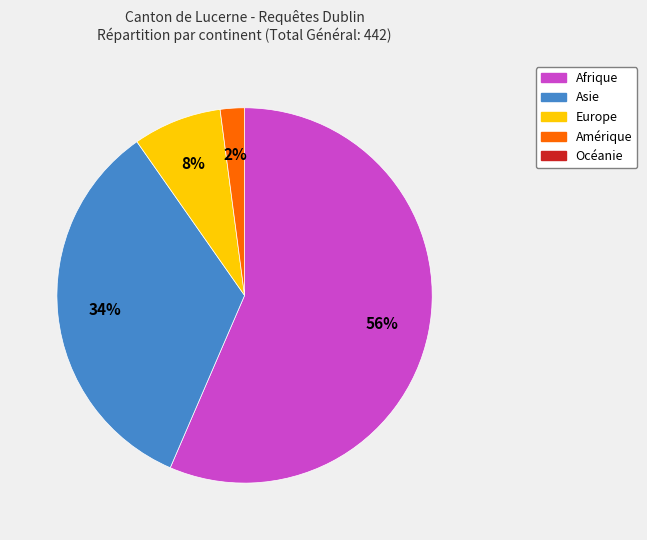

To the nearest percent, what is the average slice percentage?

25%